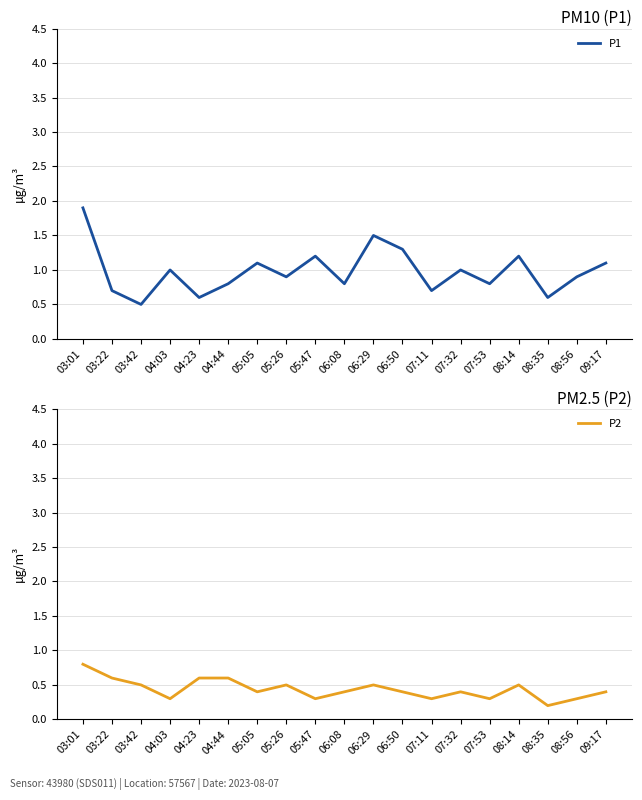

Where is the first local minimum for P1?

03:42